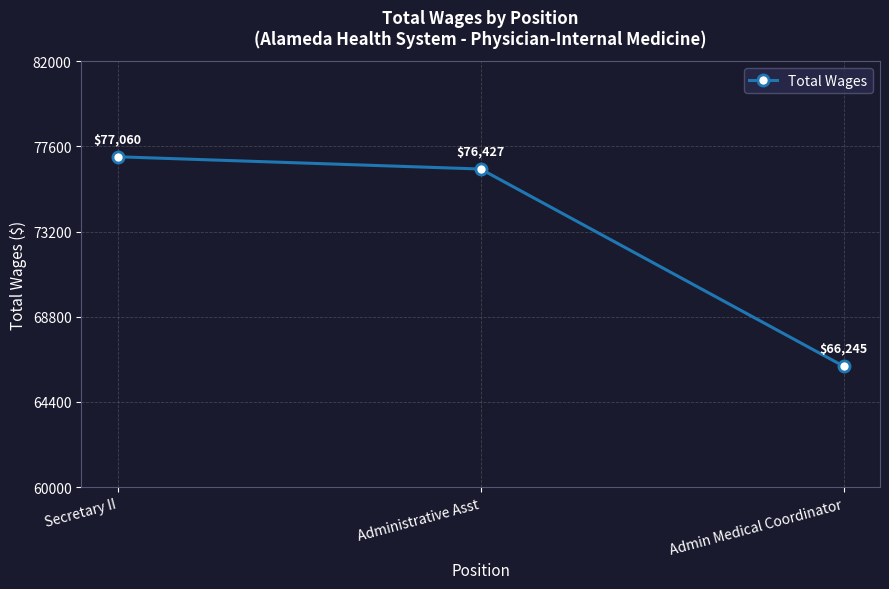

List the labels in order of value, smallest first.

Admin Medical Coordinator, Administrative Asst, Secretary II